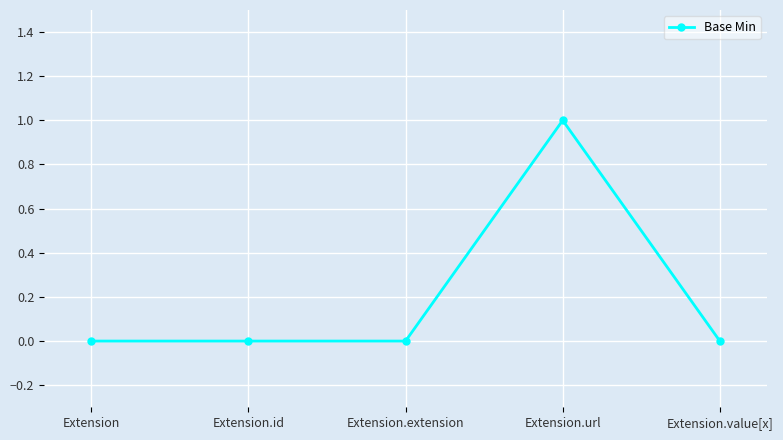

What is the change in value from Extension.extension to Extension.url?

+1